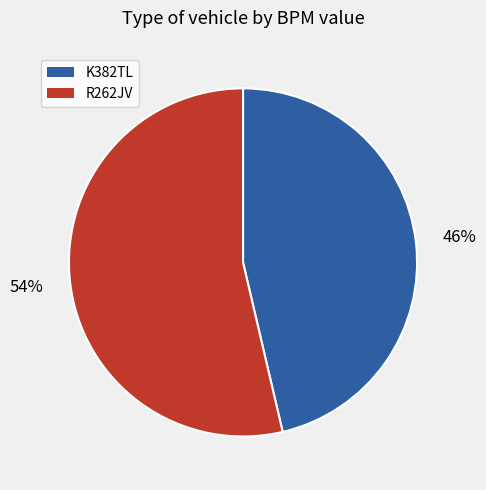

Is the sum of R262JV and K382TL greater than half?

Yes